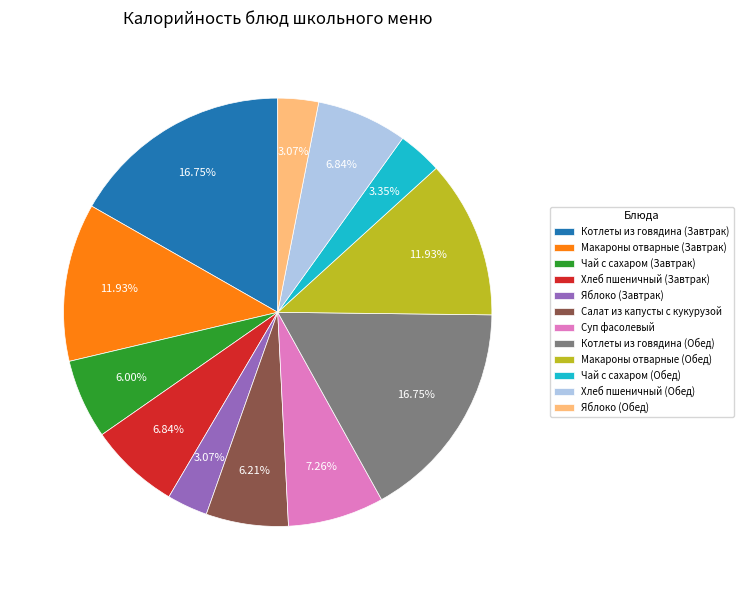

To the nearest percent, what is the combined percentage of Хлеб пшеничный (Обед) and Яблоко (Завтрак)?

10%